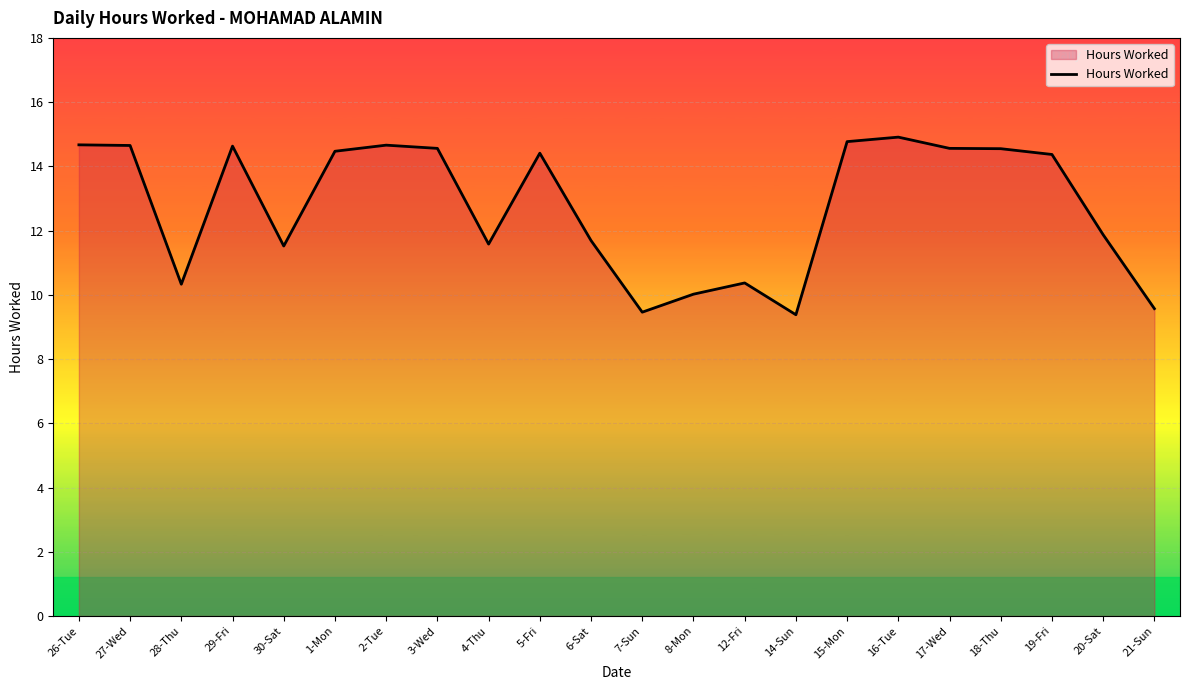

What is the difference between the values at 19-Fri and 28-Thu?

4.0